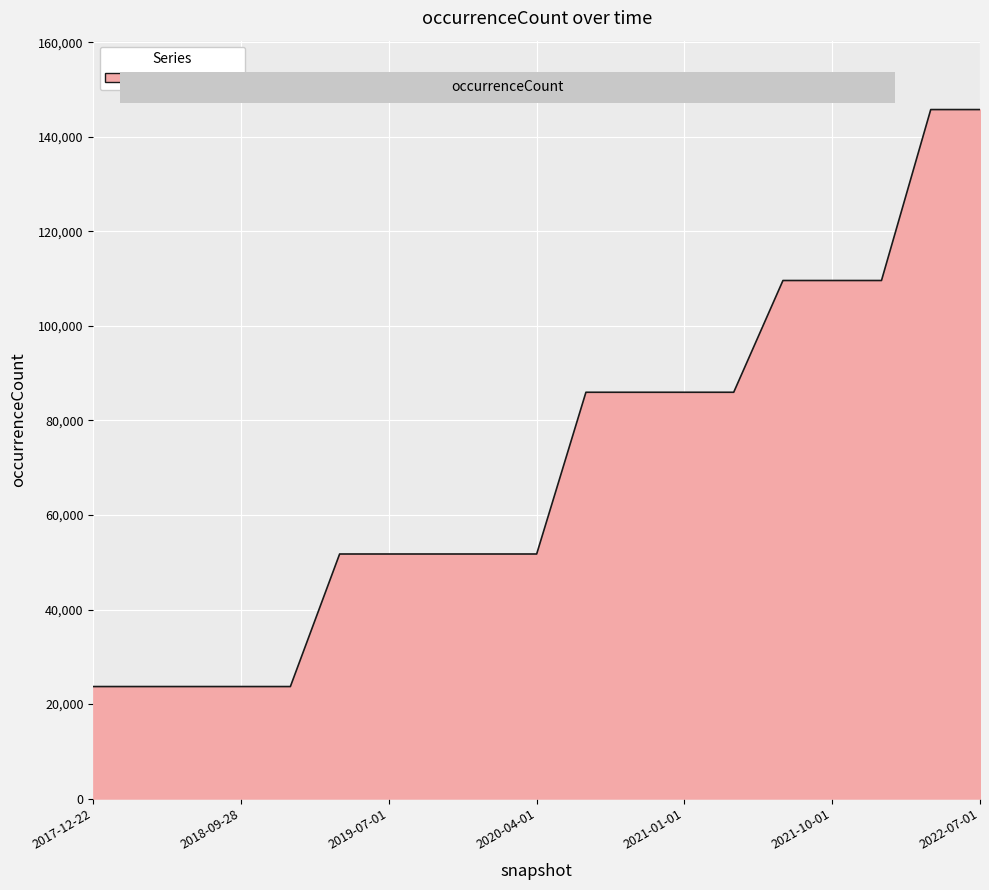

Reading left to right, transcribe all the data shown in this chart.

23697	23697	23697	23697	23697	51745	51745	51745	51745	51745	85970	85970	85970	85970	109619	109619	109619	145790	145790